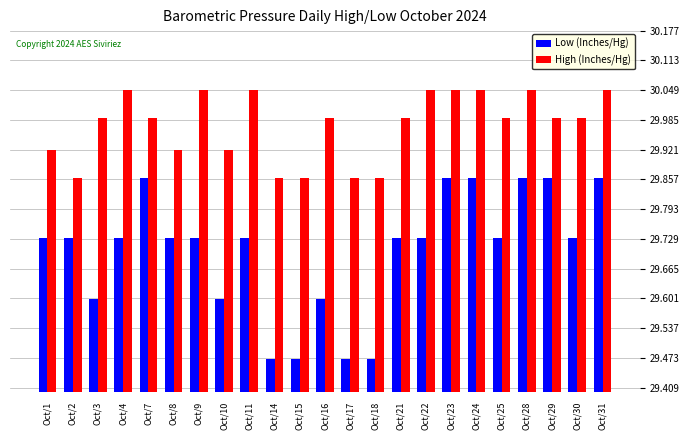

The value of High (Inches/Hg) at Oct/9 is 10.2. True or false?

False